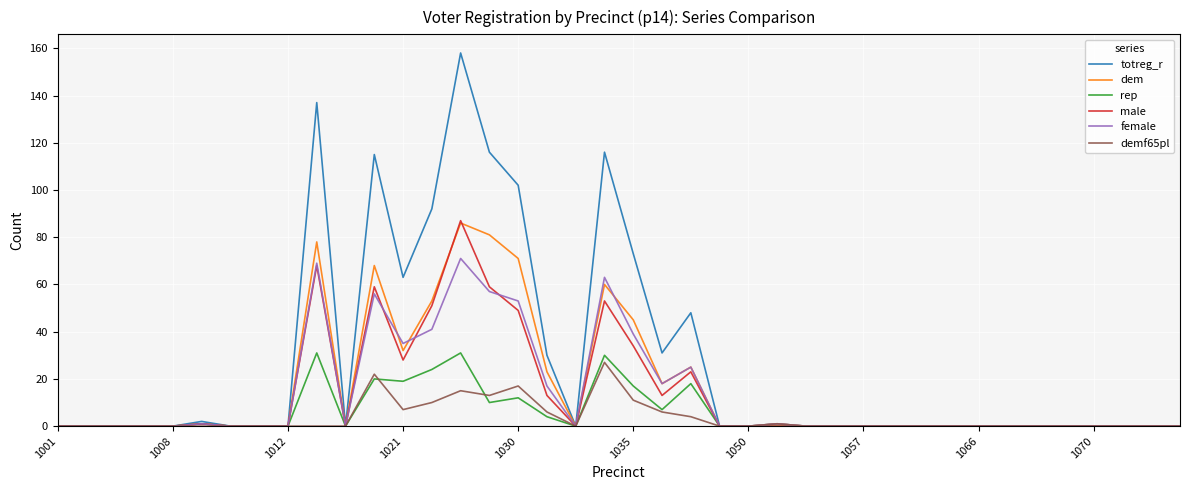

Which series has the largest total across all categories?

totreg_r